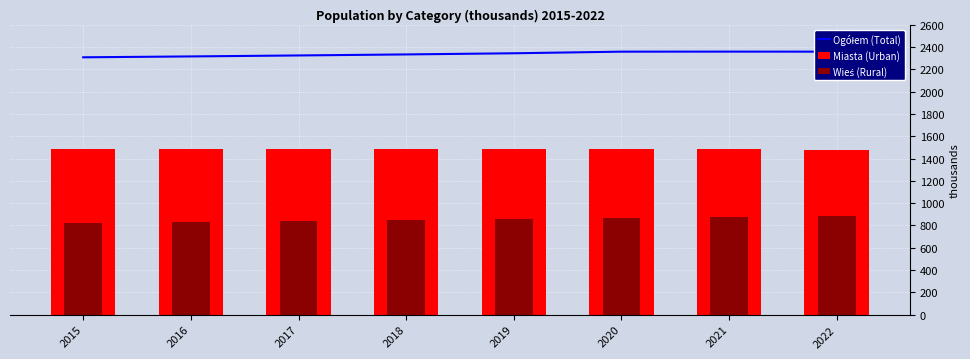

What is the difference between the highest and lowest values at 2021?

1482.7